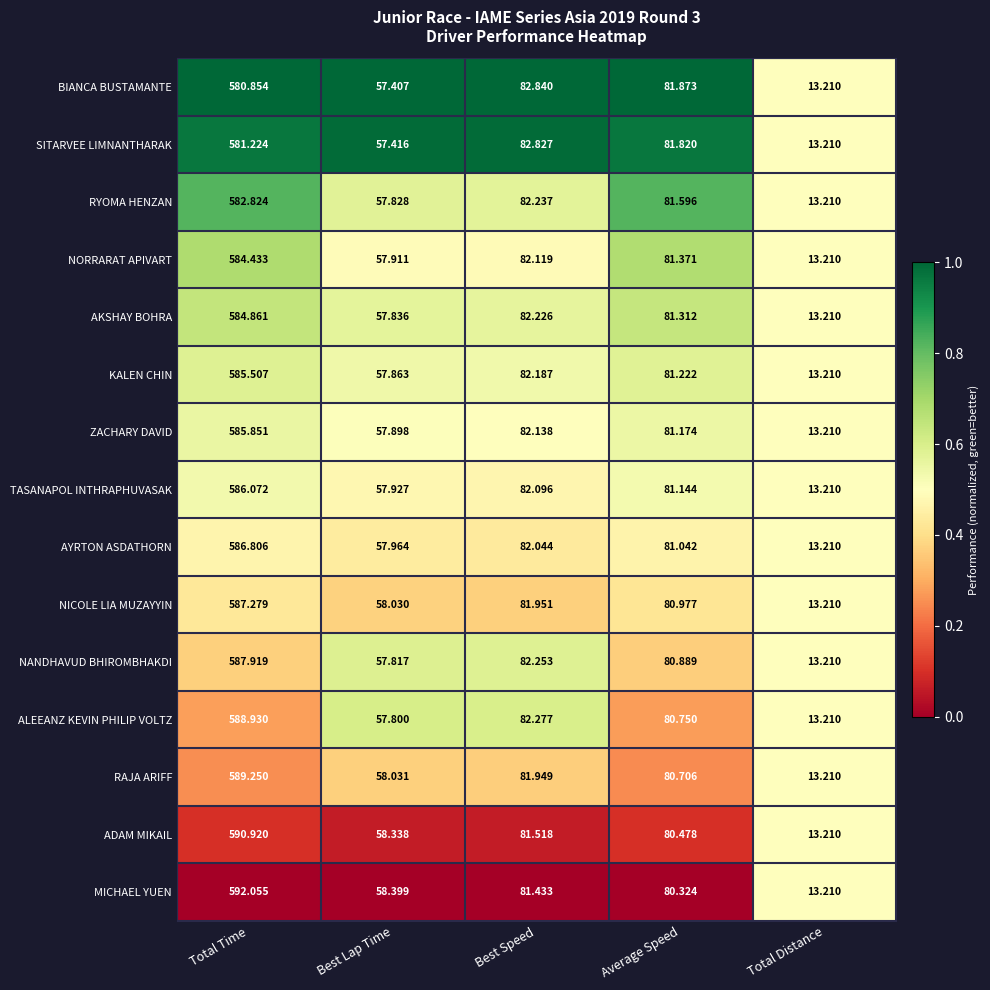

Rank the series at Best Speed from lowest to highest value.

MICHAEL YUEN, ADAM MIKAIL, RAJA ARIFF, NICOLE LIA MUZAYYIN, AYRTON ASDATHORN, TASANAPOL INTHRAPHUVASAK, NORRARAT APIVART, ZACHARY DAVID, KALEN CHIN, AKSHAY BOHRA, RYOMA HENZAN, NANDHAVUD BHIROMBHAKDI, ALEEANZ KEVIN PHILIP VOLTZ, SITARVEE LIMNANTHARAK, BIANCA BUSTAMANTE